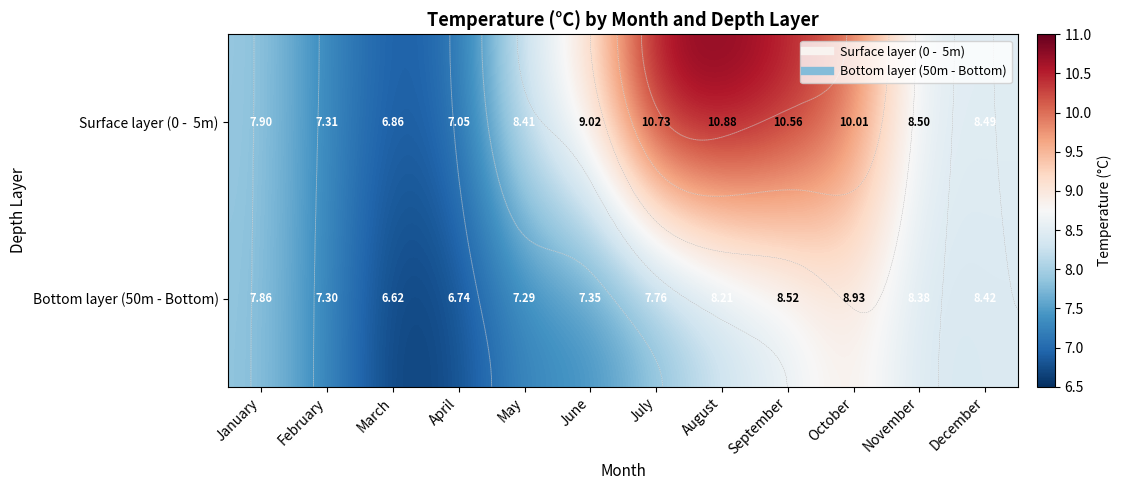

What is the minimum value shown in the chart?

6.6